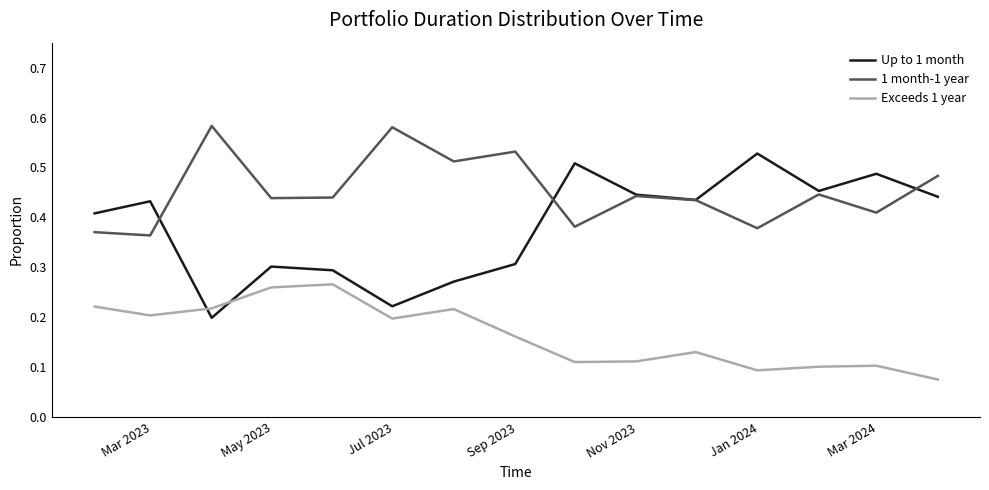

True or false: 1 month-1 year and Exceeds 1 year intersect in this chart.

False